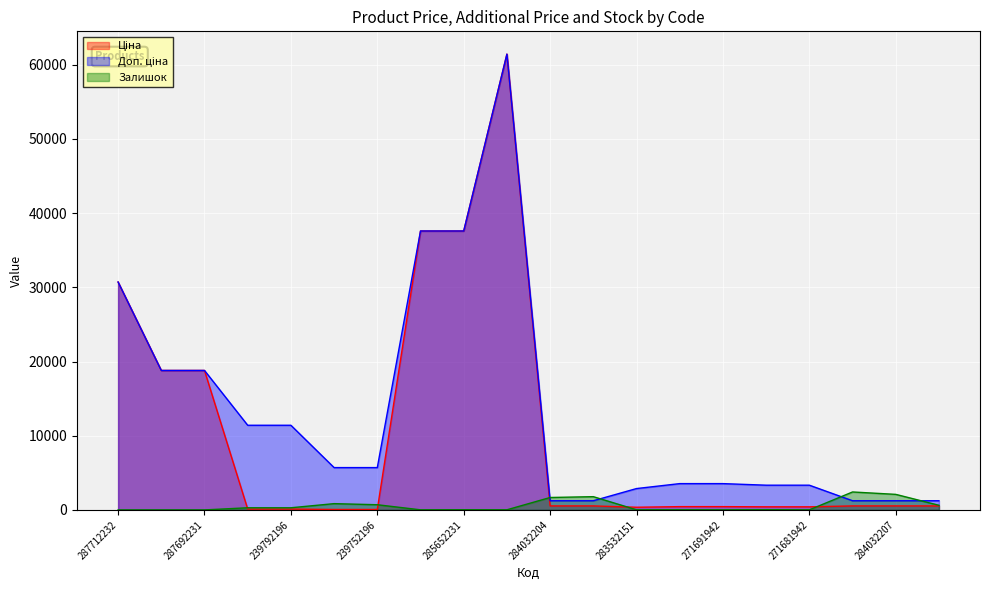

Where does the Залишок series first go above 30?

239792197